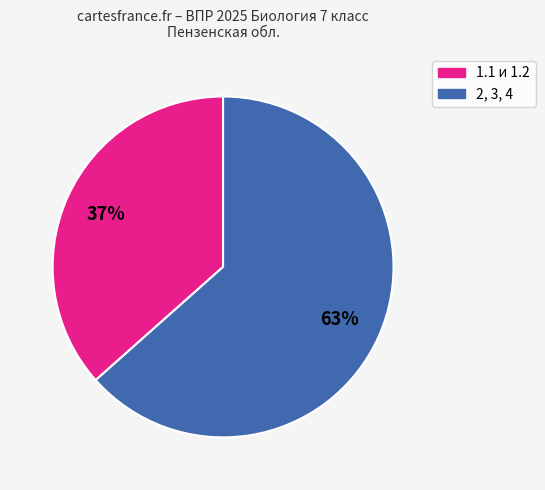

Is there a majority slice in this chart?

Yes